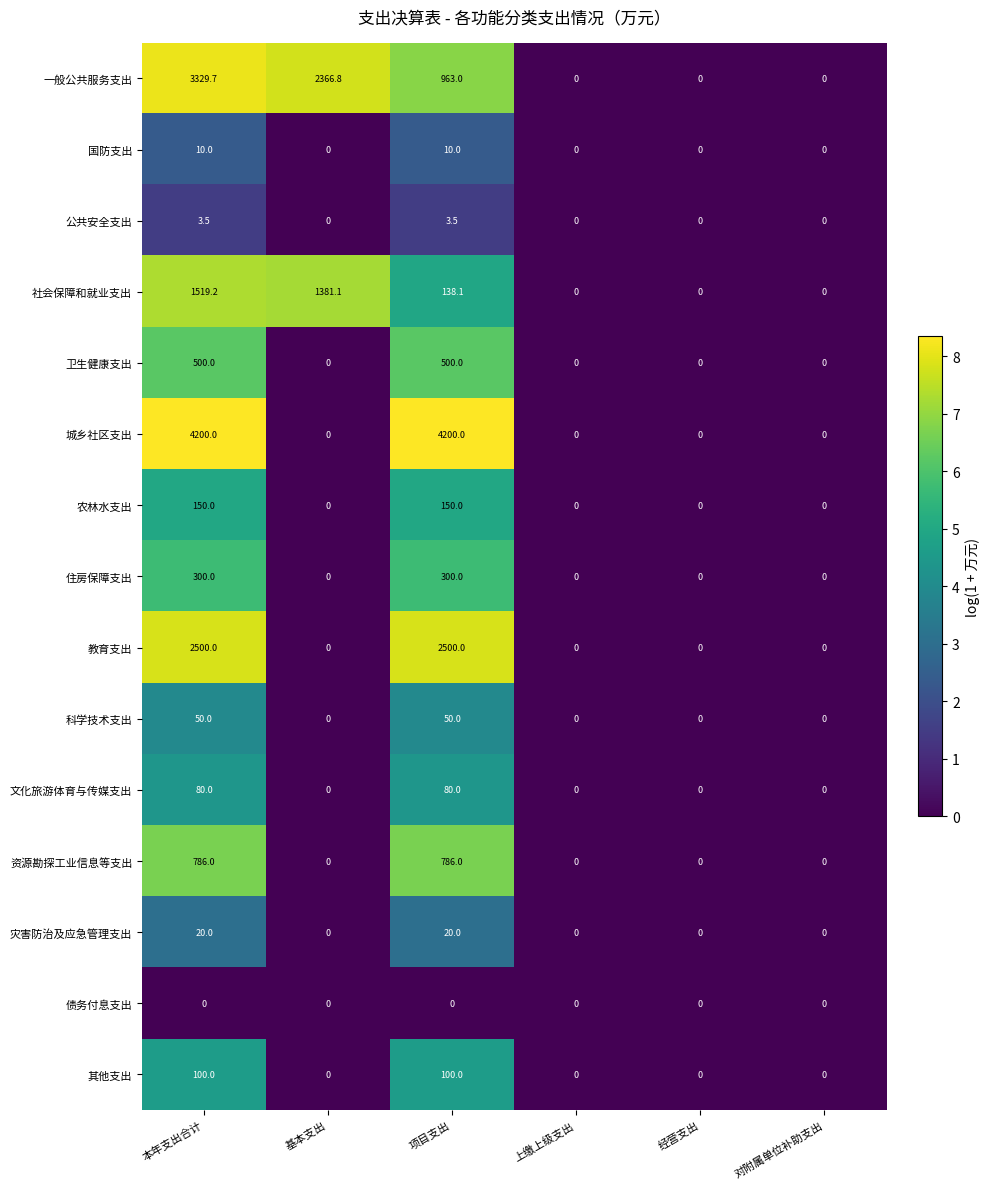

The 科学技术支出 series shows 0.0 at 经营支出. True or false?

True